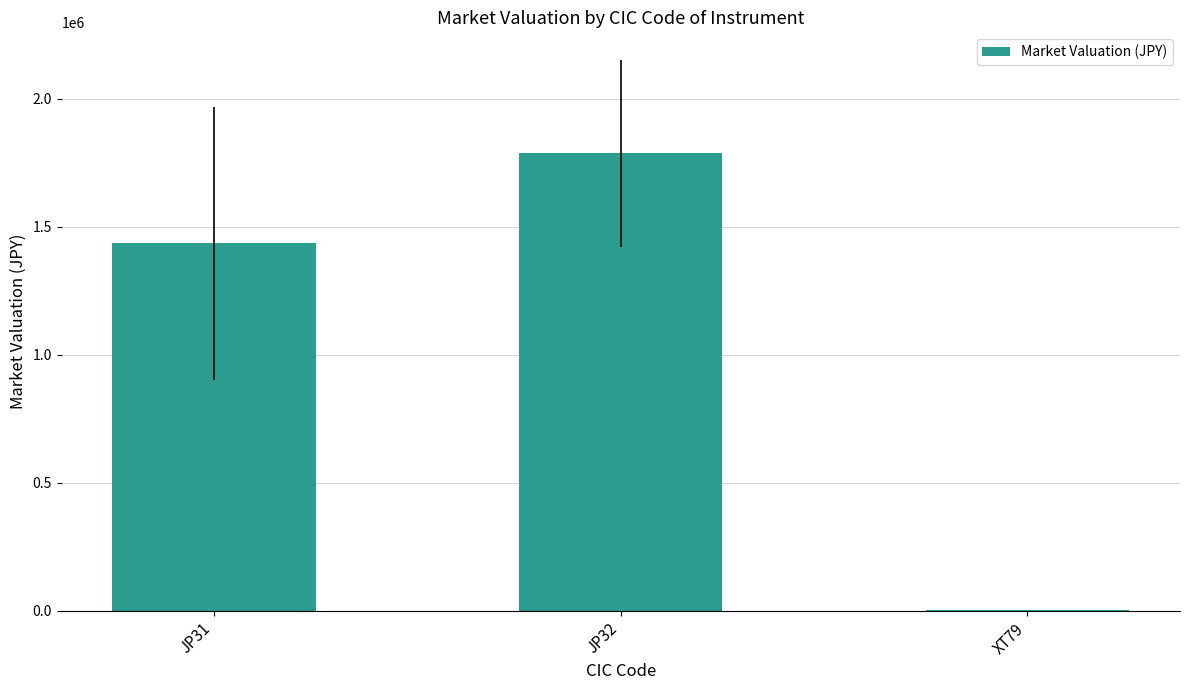

What is the approximate value at JP32?

1786482.5